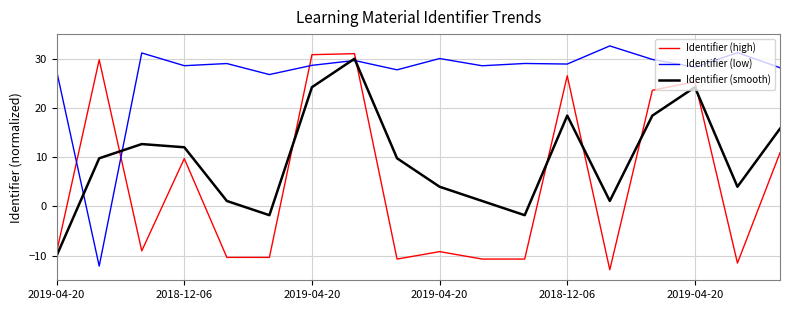

True or false: Identifier (smooth) and Identifier (high) cross at least once.

True